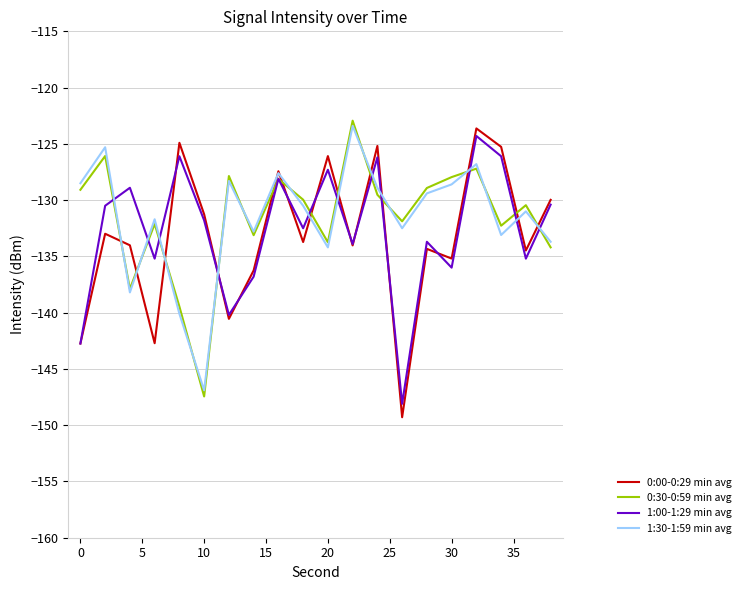

What is the smallest value displayed?

-149.3